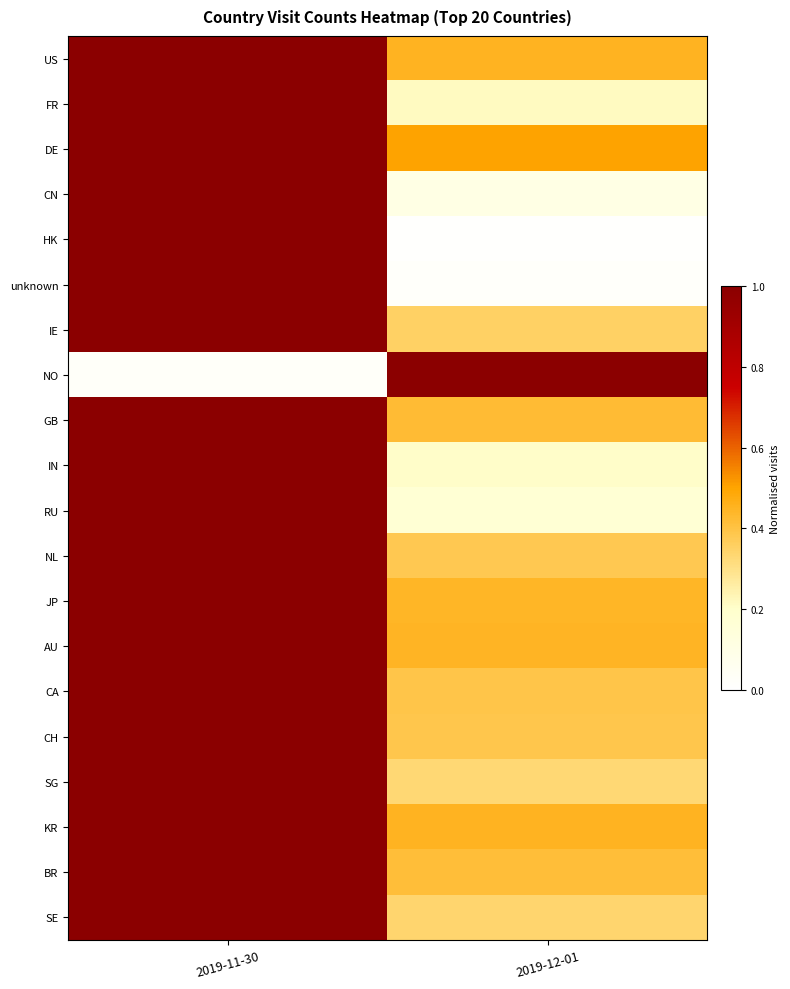

Reading left to right, extract all data points from this chart.

US: 2019-11-30=1.0	2019-12-01=0.4
FR: 2019-11-30=1.0	2019-12-01=0.2
DE: 2019-11-30=1.0	2019-12-01=0.5
CN: 2019-11-30=1.0	2019-12-01=0.1
HK: 2019-11-30=1.0	2019-12-01=0.0
unknown: 2019-11-30=1.0	2019-12-01=0.0
IE: 2019-11-30=1.0	2019-12-01=0.4
NO: 2019-11-30=0.0	2019-12-01=1.0
GB: 2019-11-30=1.0	2019-12-01=0.4
IN: 2019-11-30=1.0	2019-12-01=0.2
RU: 2019-11-30=1.0	2019-12-01=0.2
NL: 2019-11-30=1.0	2019-12-01=0.4
JP: 2019-11-30=1.0	2019-12-01=0.4
AU: 2019-11-30=1.0	2019-12-01=0.4
CA: 2019-11-30=1.0	2019-12-01=0.4
CH: 2019-11-30=1.0	2019-12-01=0.4
SG: 2019-11-30=1.0	2019-12-01=0.3
KR: 2019-11-30=1.0	2019-12-01=0.5
BR: 2019-11-30=1.0	2019-12-01=0.4
SE: 2019-11-30=1.0	2019-12-01=0.3